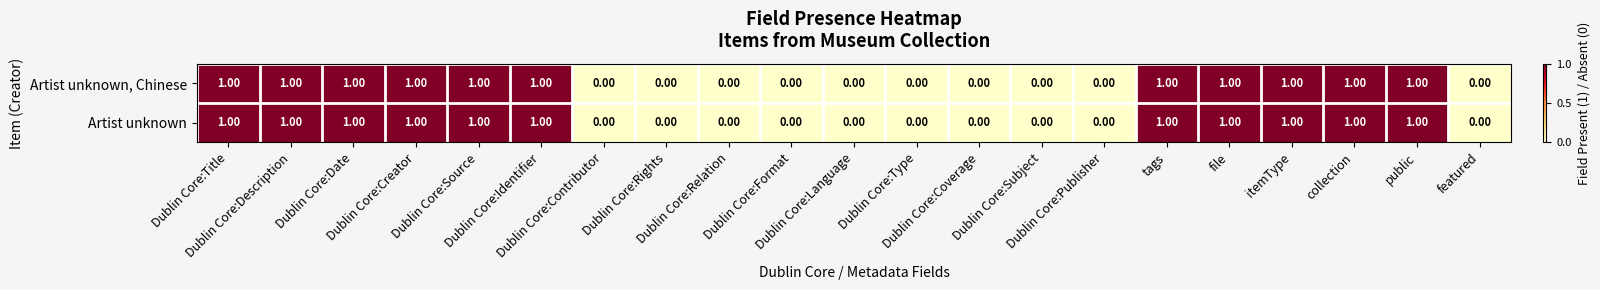

Reading left to right, transcribe all the data shown in this chart.

Artist unknown, Chinese: Dublin Core:Title=1	Dublin Core:Description=1	Dublin Core:Date=1	Dublin Core:Creator=1	Dublin Core:Source=1	Dublin Core:Identifier=1	Dublin Core:Contributor=0	Dublin Core:Rights=0	Dublin Core:Relation=0	Dublin Core:Format=0	Dublin Core:Language=0	Dublin Core:Type=0	Dublin Core:Coverage=0	Dublin Core:Subject=0	Dublin Core:Publisher=0	tags=1	file=1	itemType=1	collection=1	public=1	featured=0
Artist unknown: Dublin Core:Title=1	Dublin Core:Description=1	Dublin Core:Date=1	Dublin Core:Creator=1	Dublin Core:Source=1	Dublin Core:Identifier=1	Dublin Core:Contributor=0	Dublin Core:Rights=0	Dublin Core:Relation=0	Dublin Core:Format=0	Dublin Core:Language=0	Dublin Core:Type=0	Dublin Core:Coverage=0	Dublin Core:Subject=0	Dublin Core:Publisher=0	tags=1	file=1	itemType=1	collection=1	public=1	featured=0